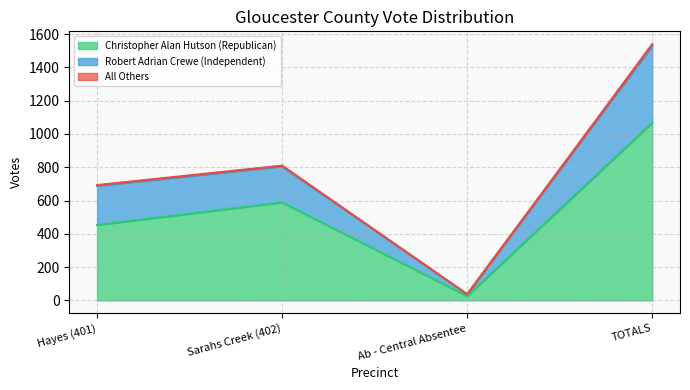

What is the difference between the maximum and minimum values in the Christopher Alan Hutson (Republican) series?

1042